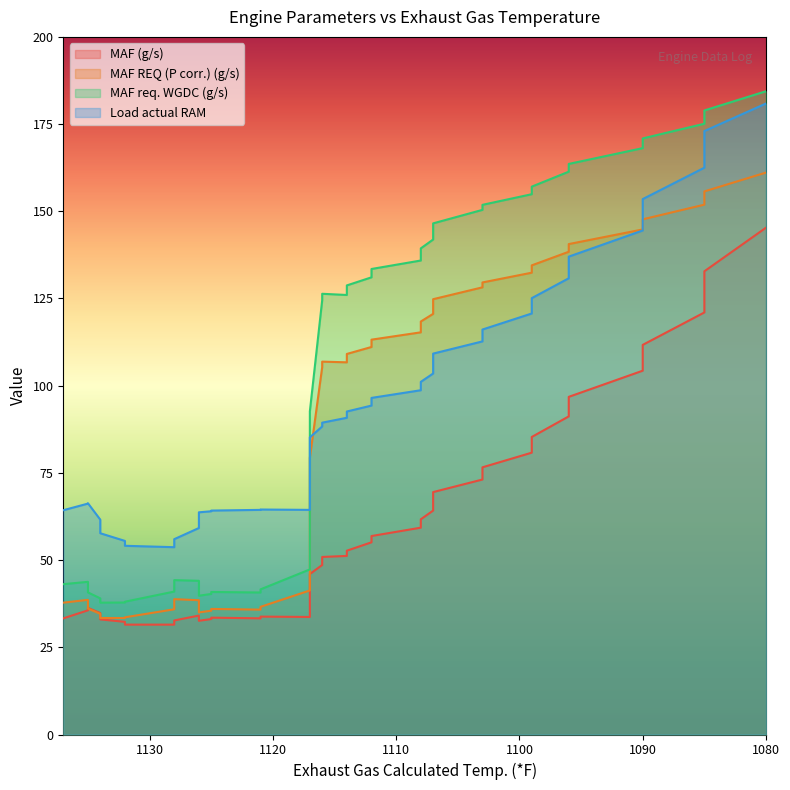

Between 1135 and 1085, which series saw the biggest shift?

MAF req. WGDC (g/s)